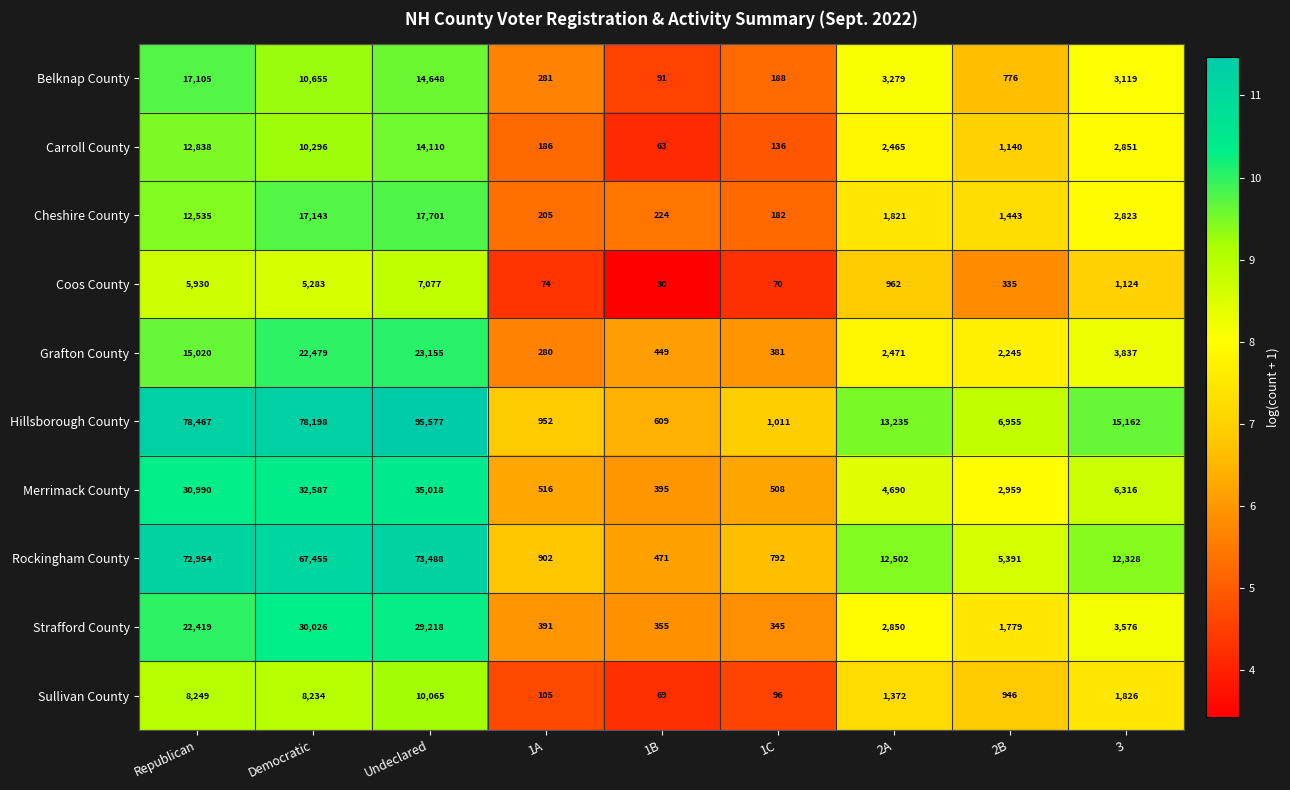

What is the greatest value displayed?

95577